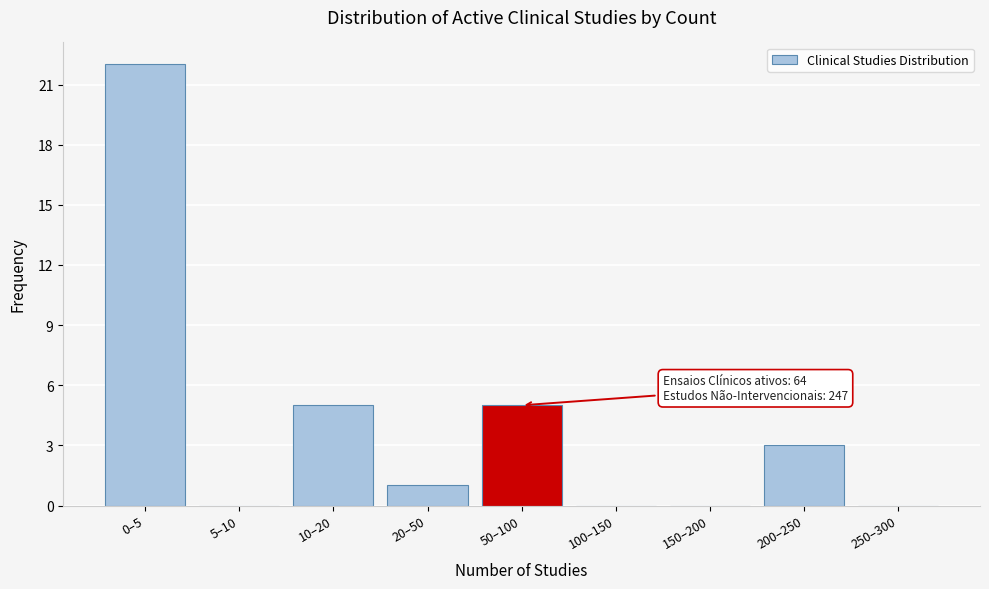

Reading left to right, transcribe all the data shown in this chart.

0–5=22	5–10=0	10–20=5	20–50=1	50–100=5	100–150=0	150–200=0	200–250=3	250–300=0